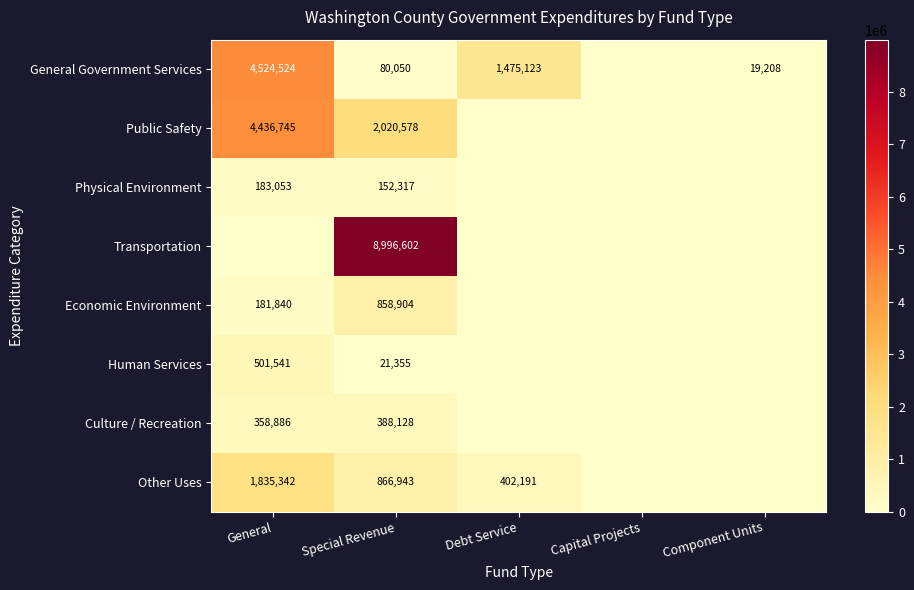

The General Government Services series shows 110868 at Special Revenue. True or false?

False